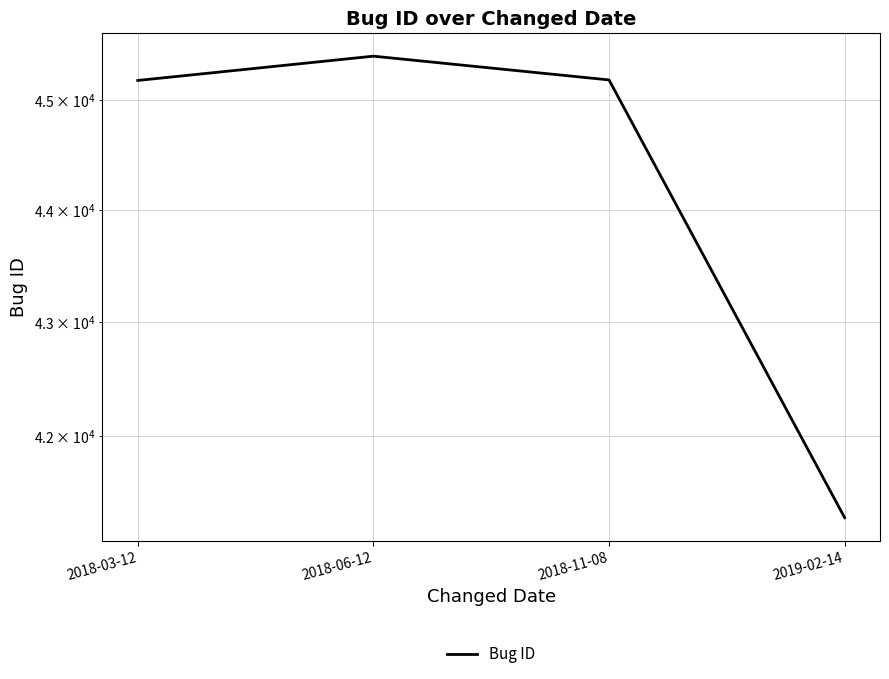

Is it true that the value at 2018-06-12 is 70679?

False